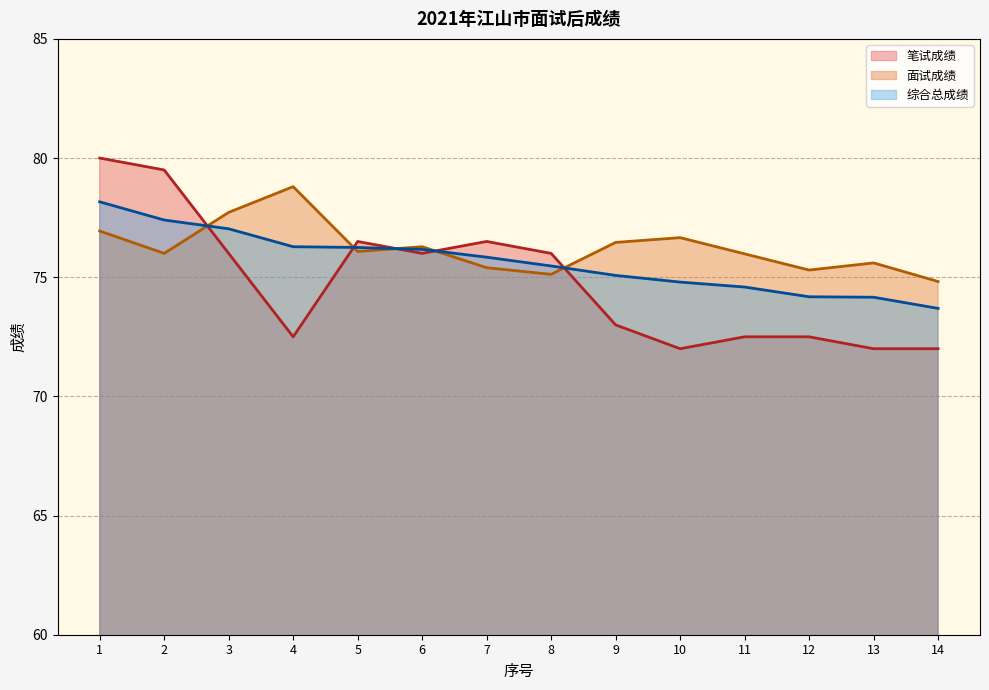

What is the spread (max minus min) of values at 11?

3.5